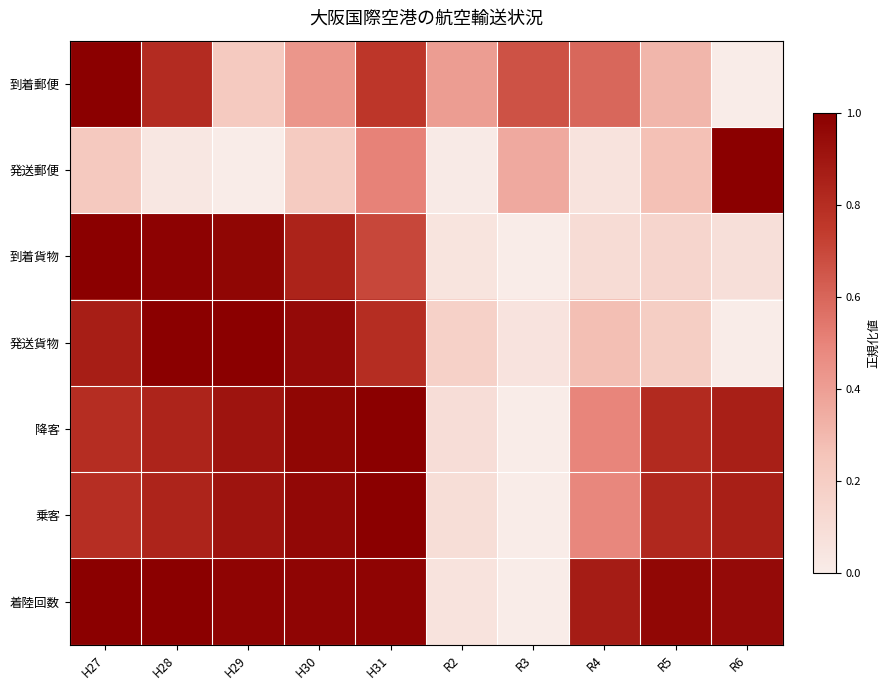

At which category is the sum across all series the highest?

H31